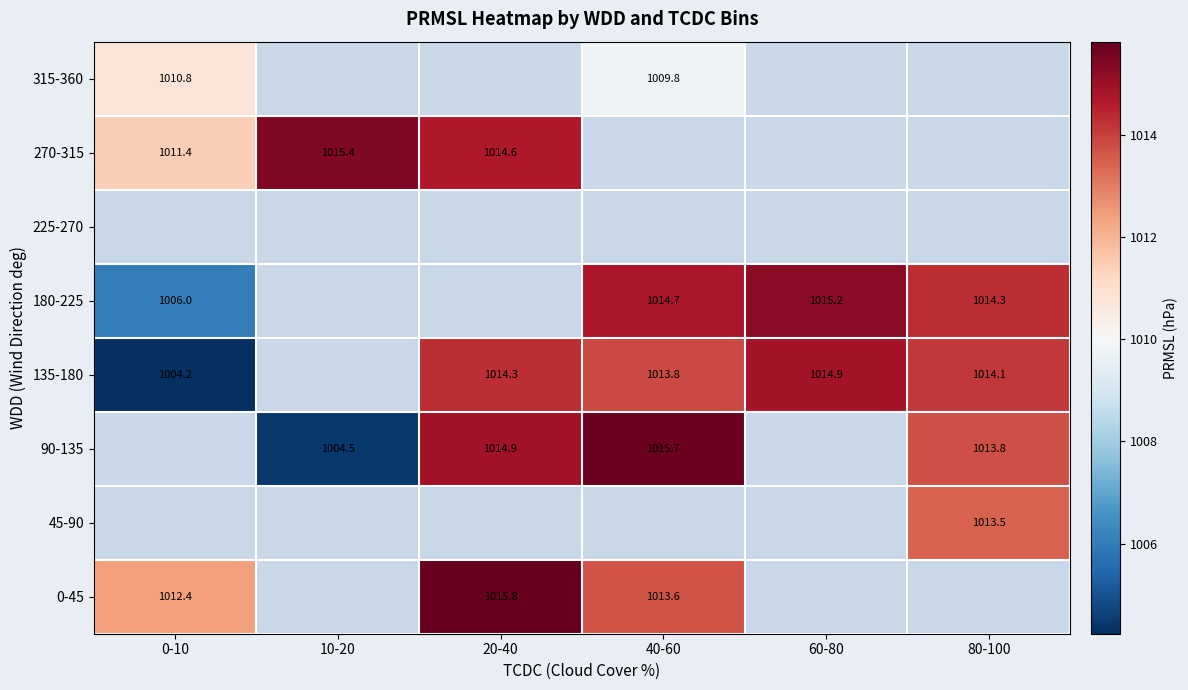

What is the difference between the maximum and minimum values in the 0-45 series?

3.4